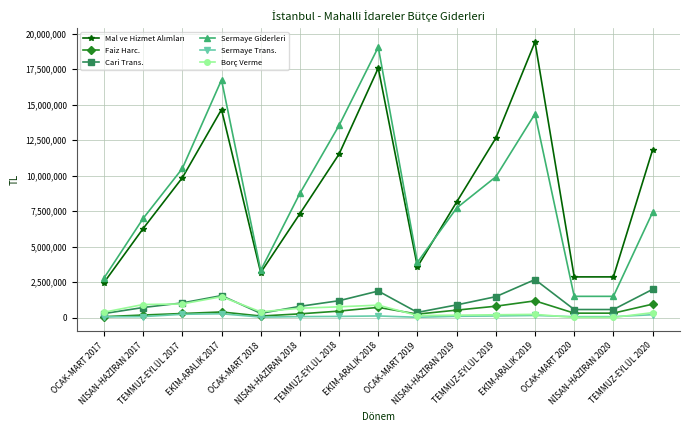

True or false: Sermaye Giderleri has more than 0 interior local peaks.

True